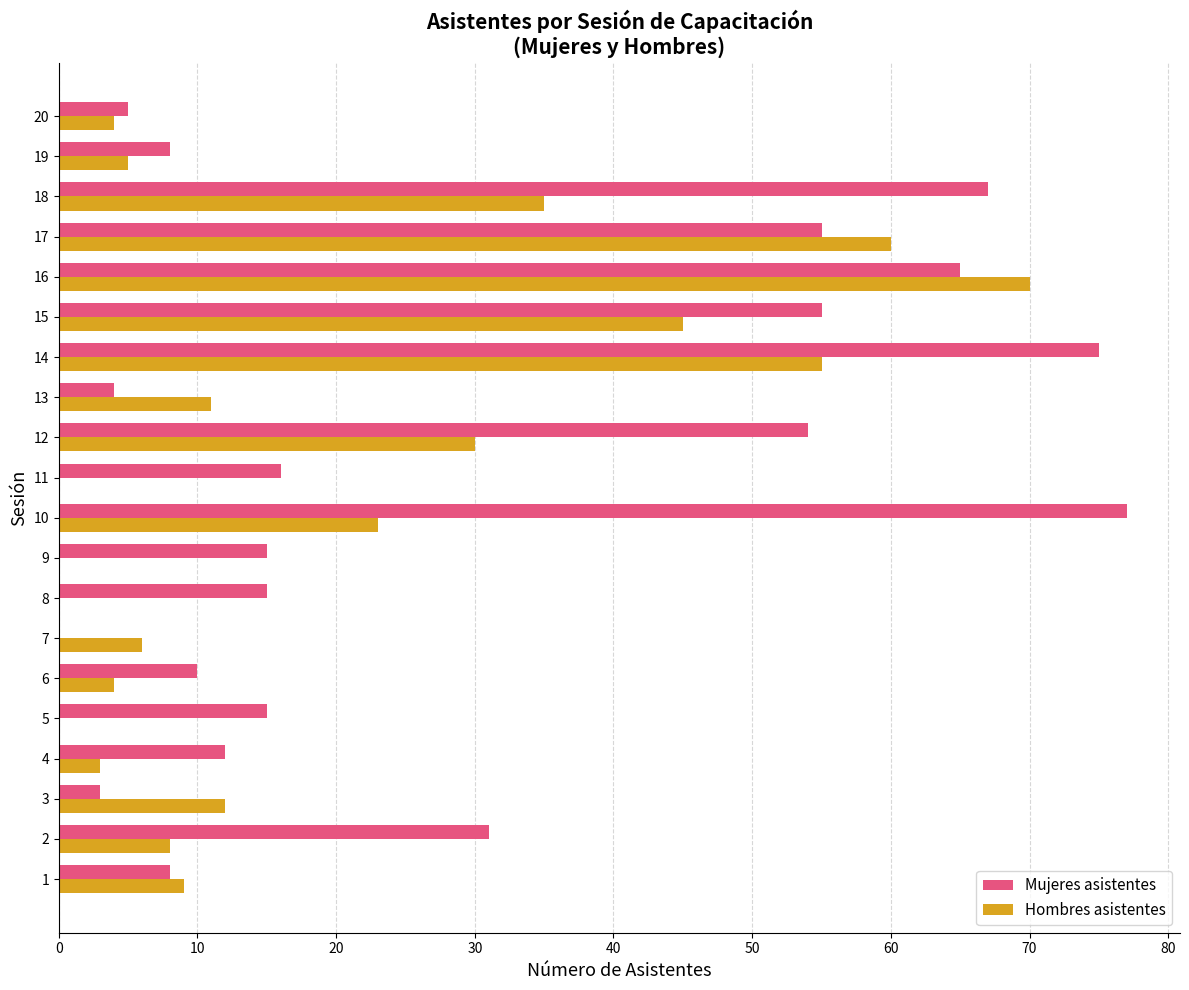

Which series has the largest total across all categories?

Mujeres asistentes